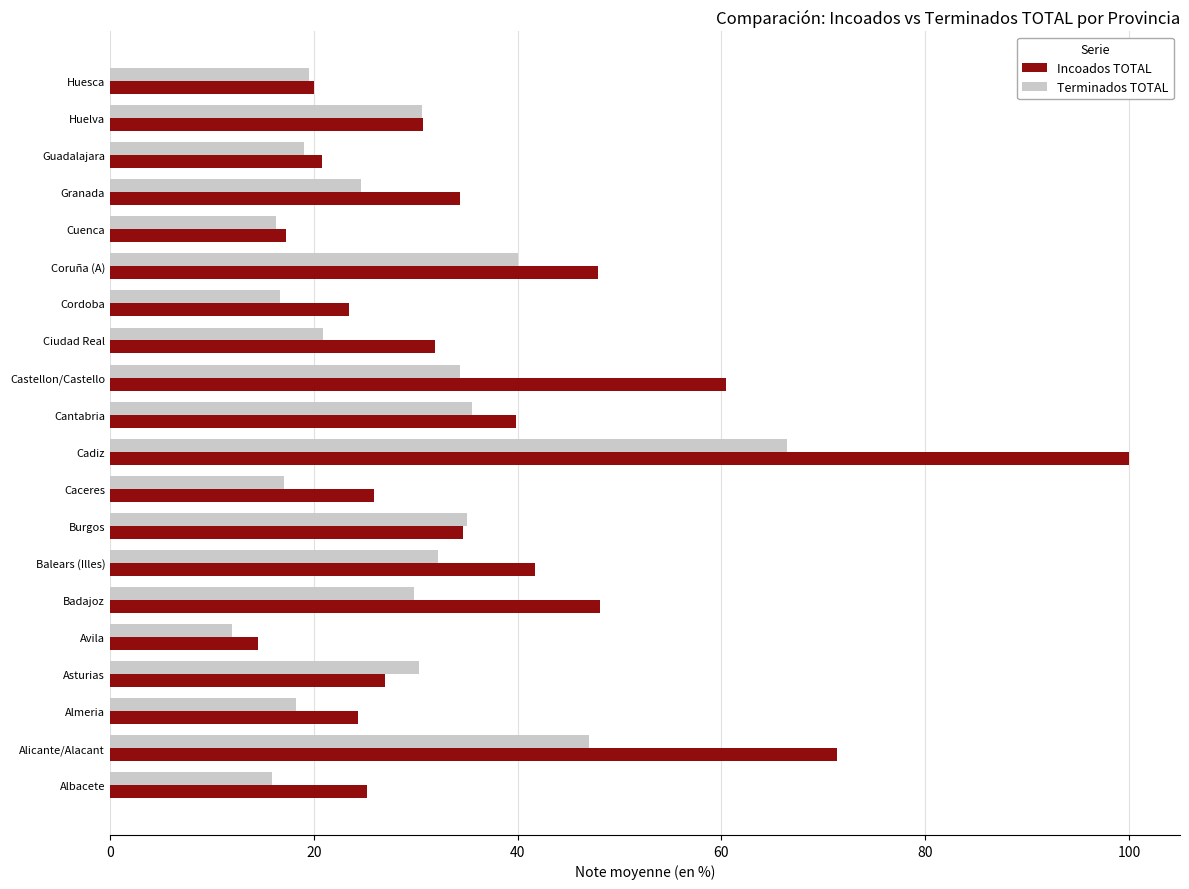

Rank the series by their average value, from highest to lowest.

Incoados TOTAL, Terminados TOTAL